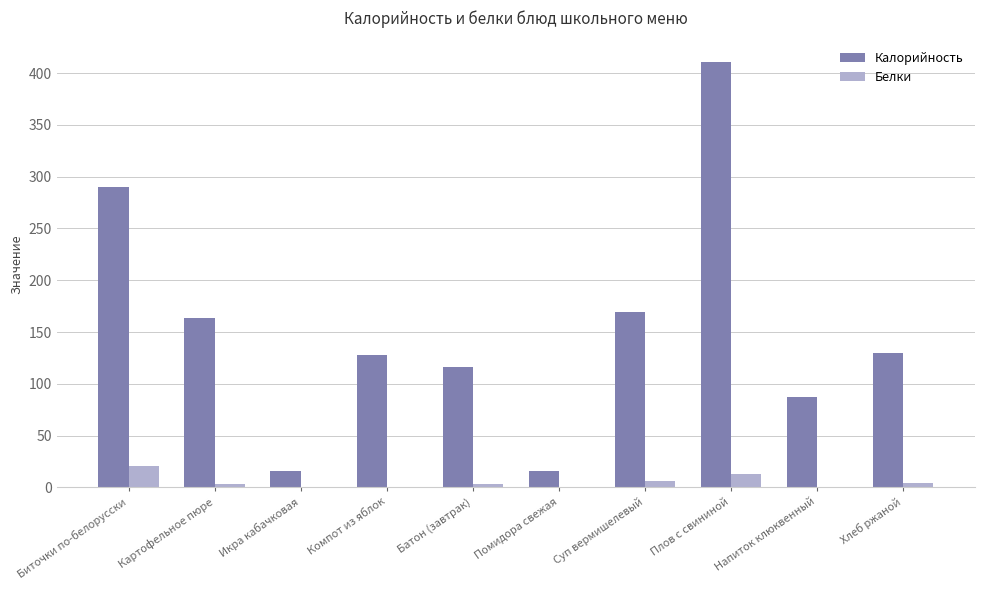

The value of Калорийность at Компот из яблок is 39.3. True or false?

False